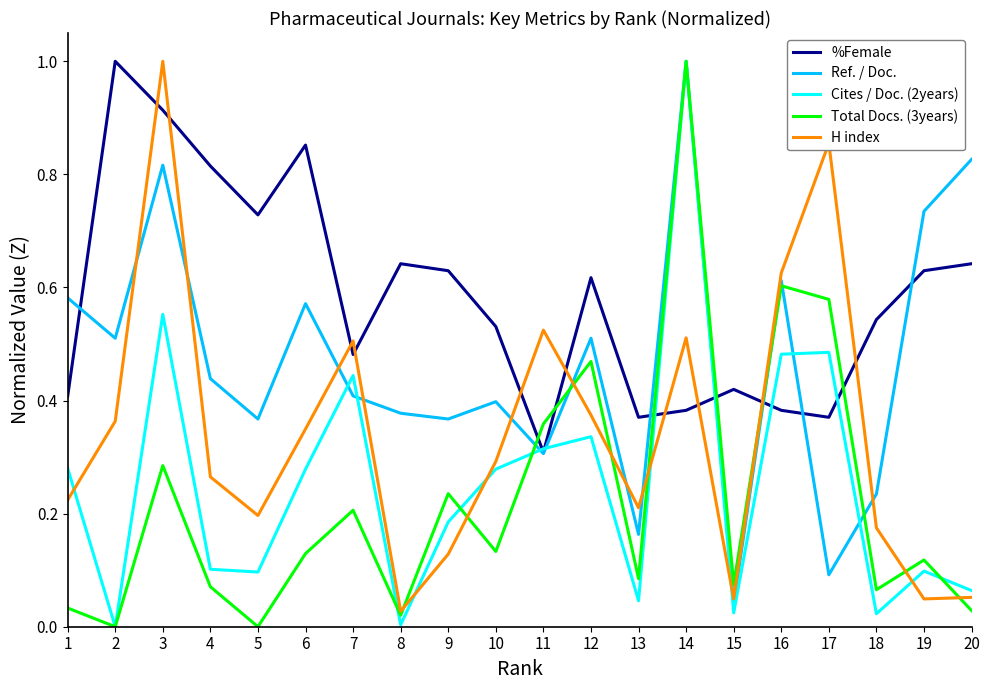

At how many categories does at least one series exceed 0?

20